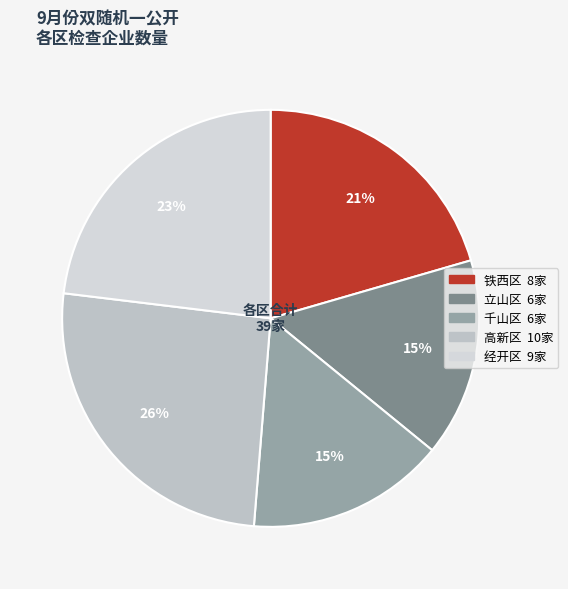

Is there a majority slice in this chart?

No